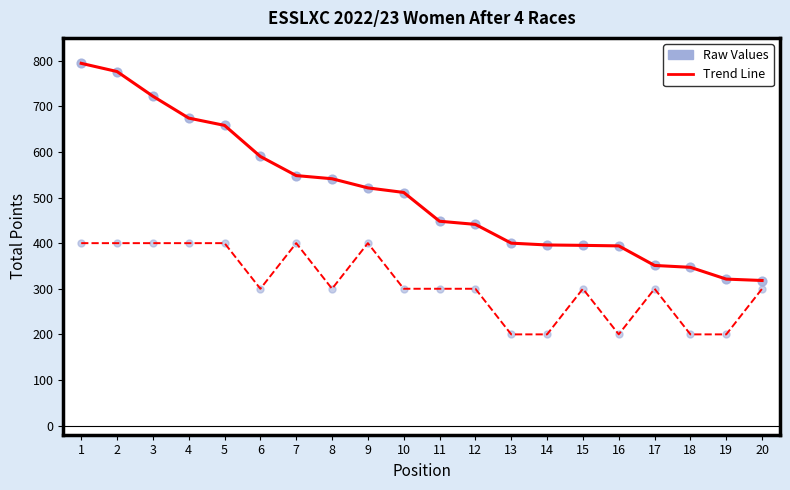

Which series reaches the maximum Y coordinate?

Weighted Sort (line)